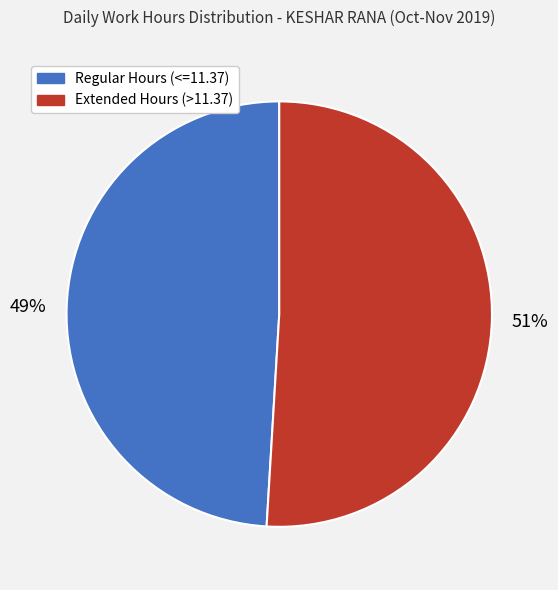

Is there a majority slice in this chart?

Yes